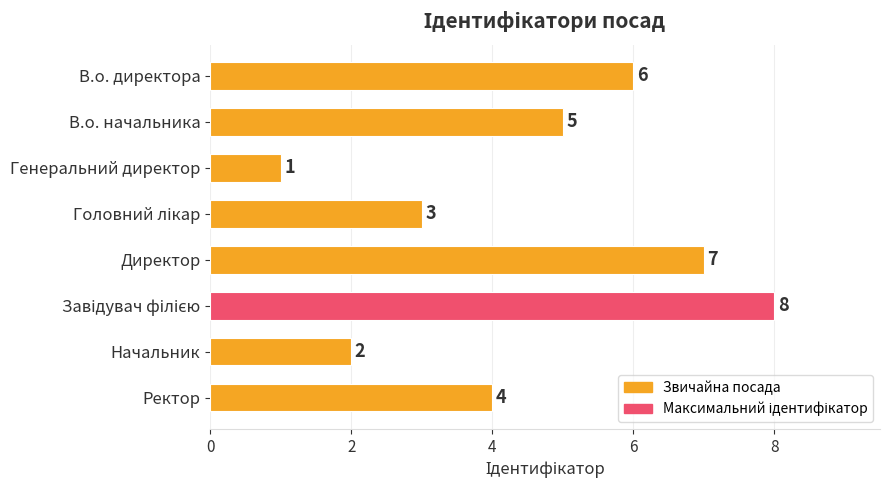

What is the sum of all values?

36